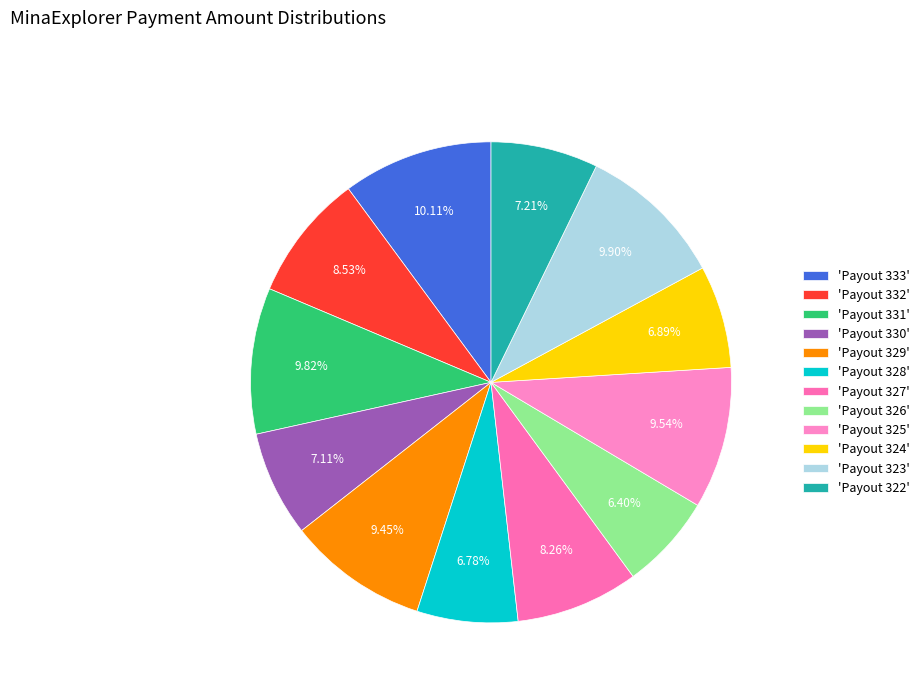

Count the number of slices in the pie.

12